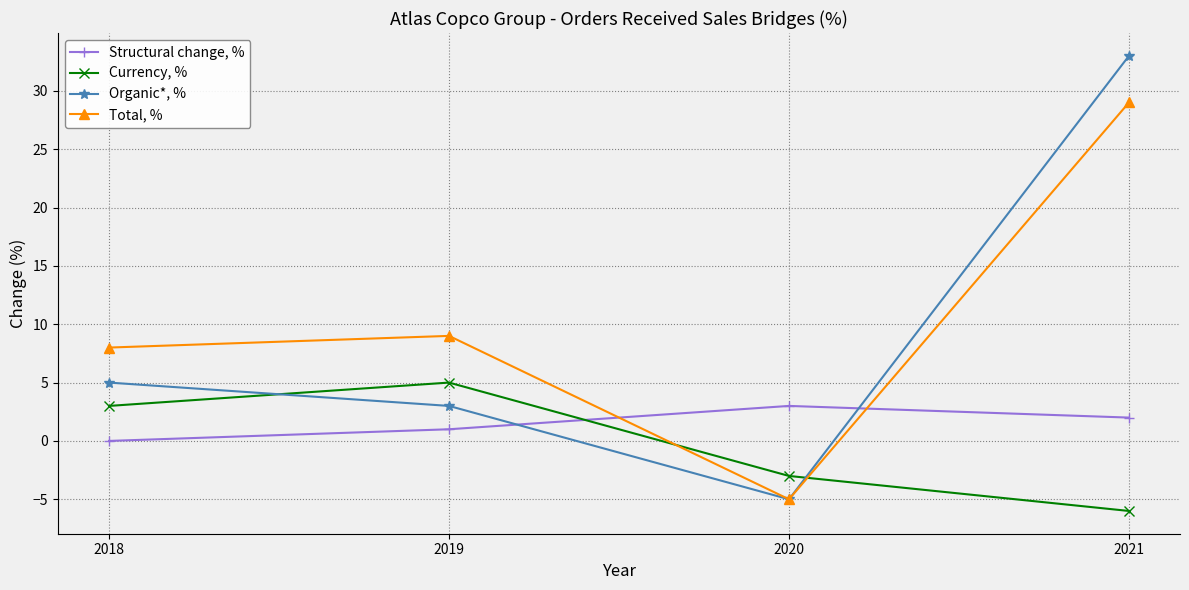

Where is Organic*, % nearest to the value 14?

2018